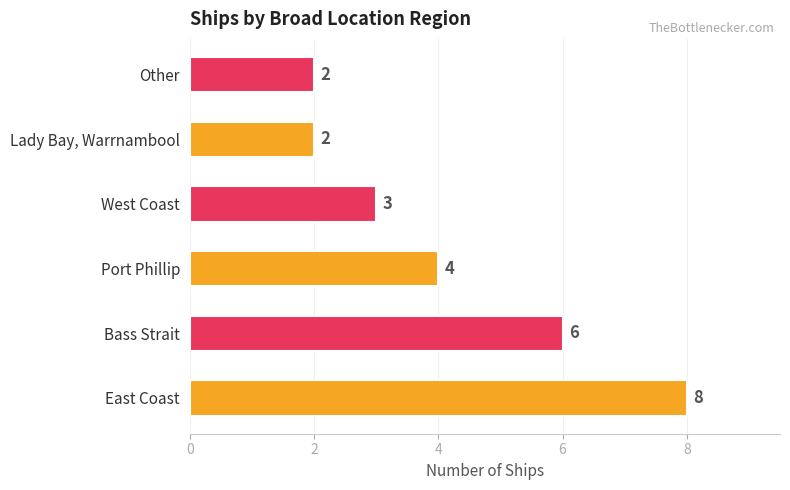

True or false: the data shows 2 at Other.

True